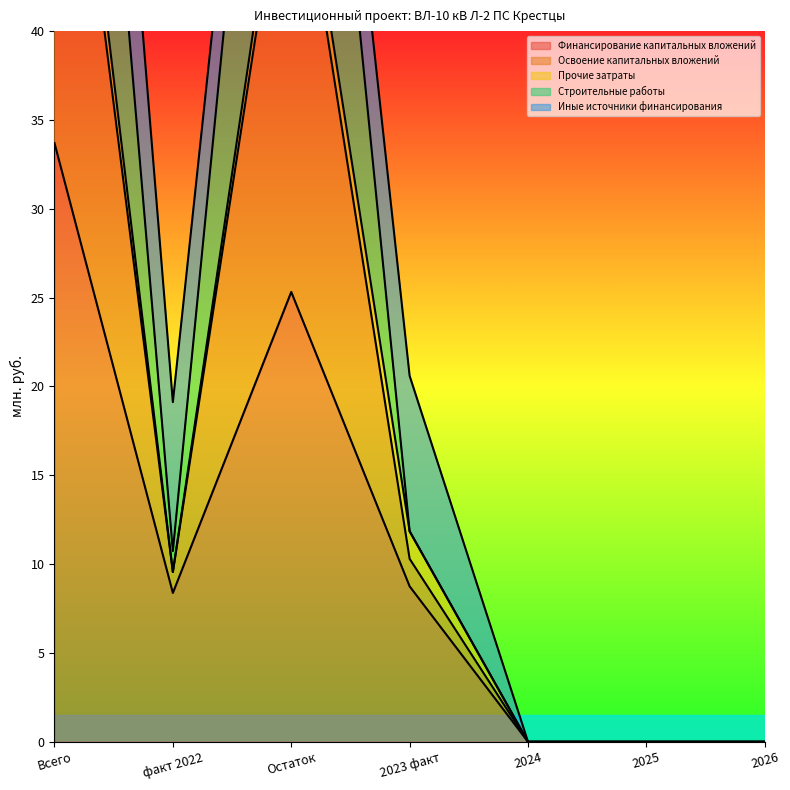

Reading left to right, transcribe all the data shown in this chart.

Финансирование капитальных вложений: Всего=33.7	факт 2022=8.4	Остаток=25.3	2023 факт=8.8	2024=0.0	2025=0.0	2026=0.0
Освоение капитальных вложений: Всего=89.5	факт 2022=10.7	Остаток=78.8	2023 факт=11.9	2024=0.0	2025=0.0	2026=0.0
Строительные работы: Всего=62.2	факт 2022=9.6	Остаток=52.7	2023 факт=10.3	2024=0.0	2025=0.0	2026=0.0